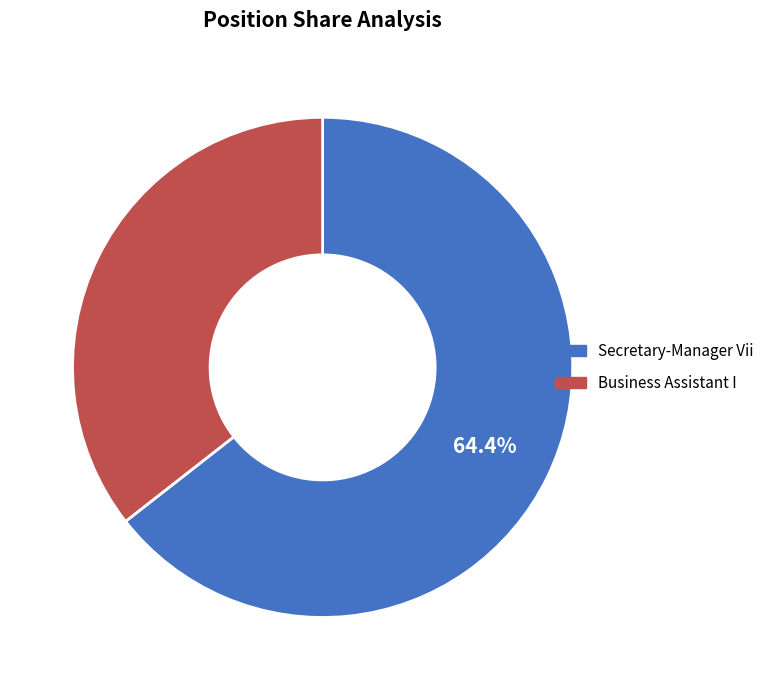

Is there any slice that represents more than half of the pie?

Yes